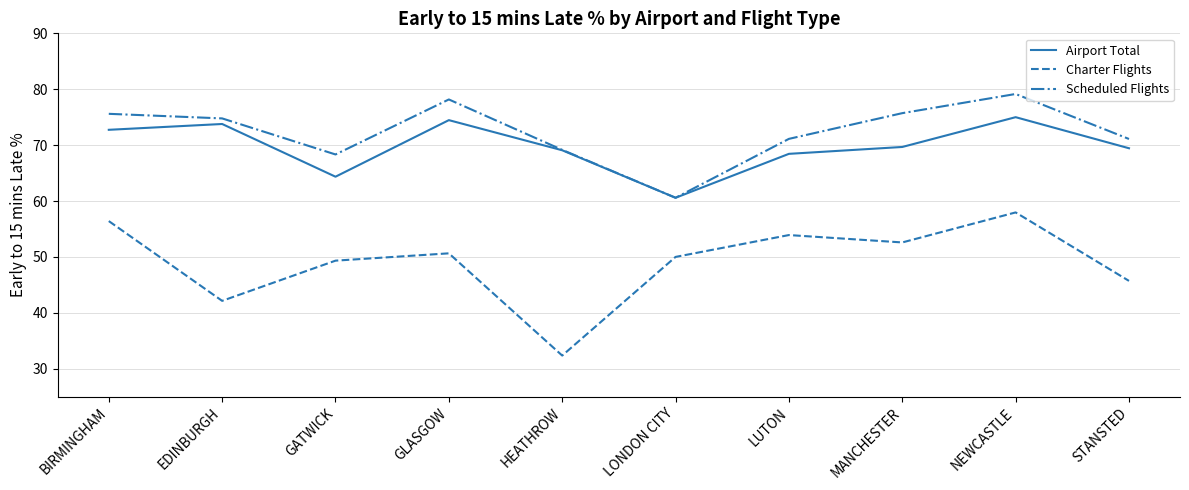

The Charter Flights series shows 50.6 at GLASGOW. True or false?

True